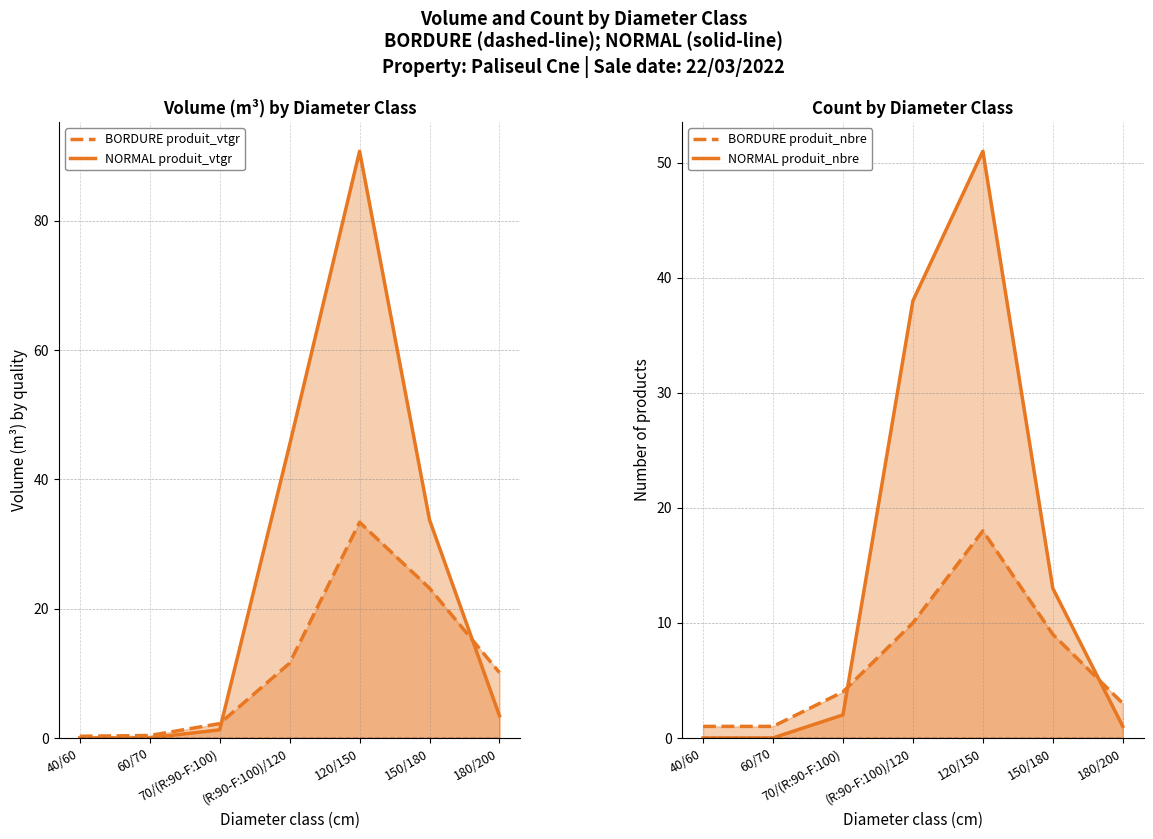

Does the chart have visible grid lines?

Yes